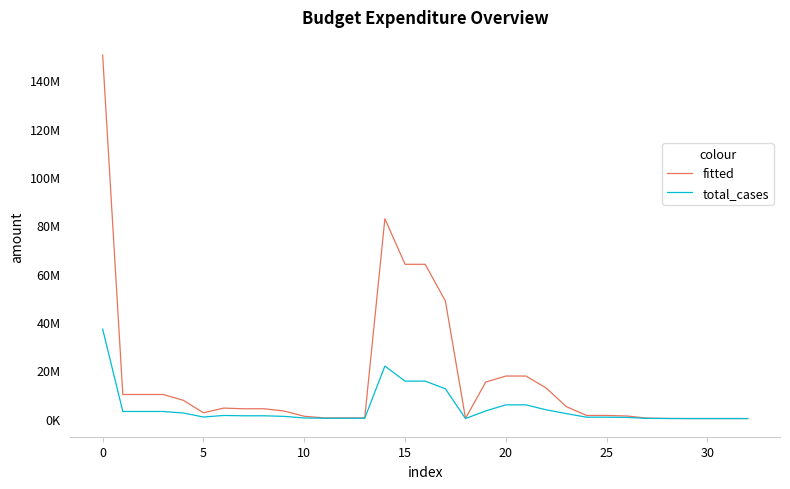

True or false: total_cases and fitted intersect in this chart.

False